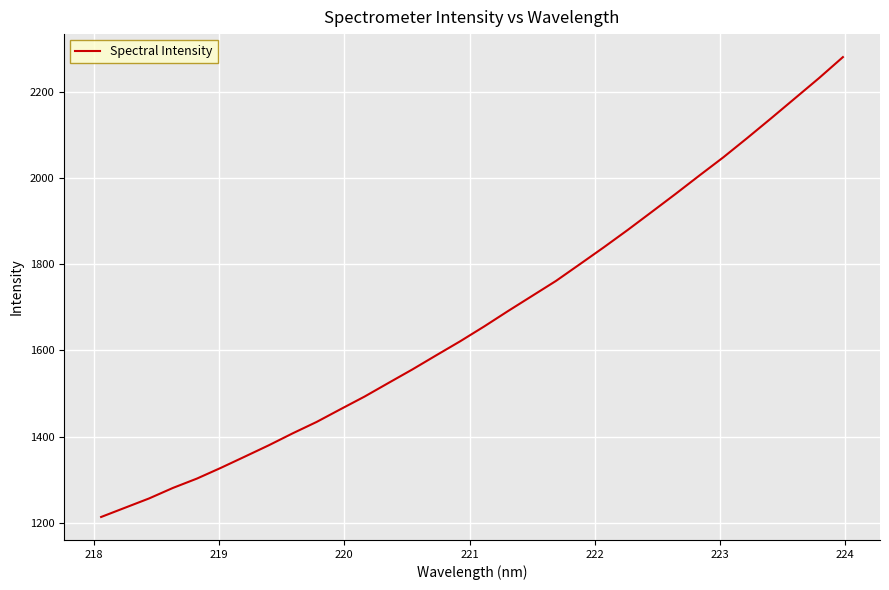

Reading right to left, extract all data points from this chart.

2280.6	2231.9	2185.3	2138.8	2093.0	2048.3	2006.1	1963.2	1921.3	1879.7	1839.4	1800.3	1761.4	1726.5	1691.7	1655.9	1621.5	1589.0	1556.1	1524.7	1493.1	1463.9	1434.3	1407.9	1380.1	1353.8	1327.8	1302.9	1281.3	1256.8	1235.3	1213.8